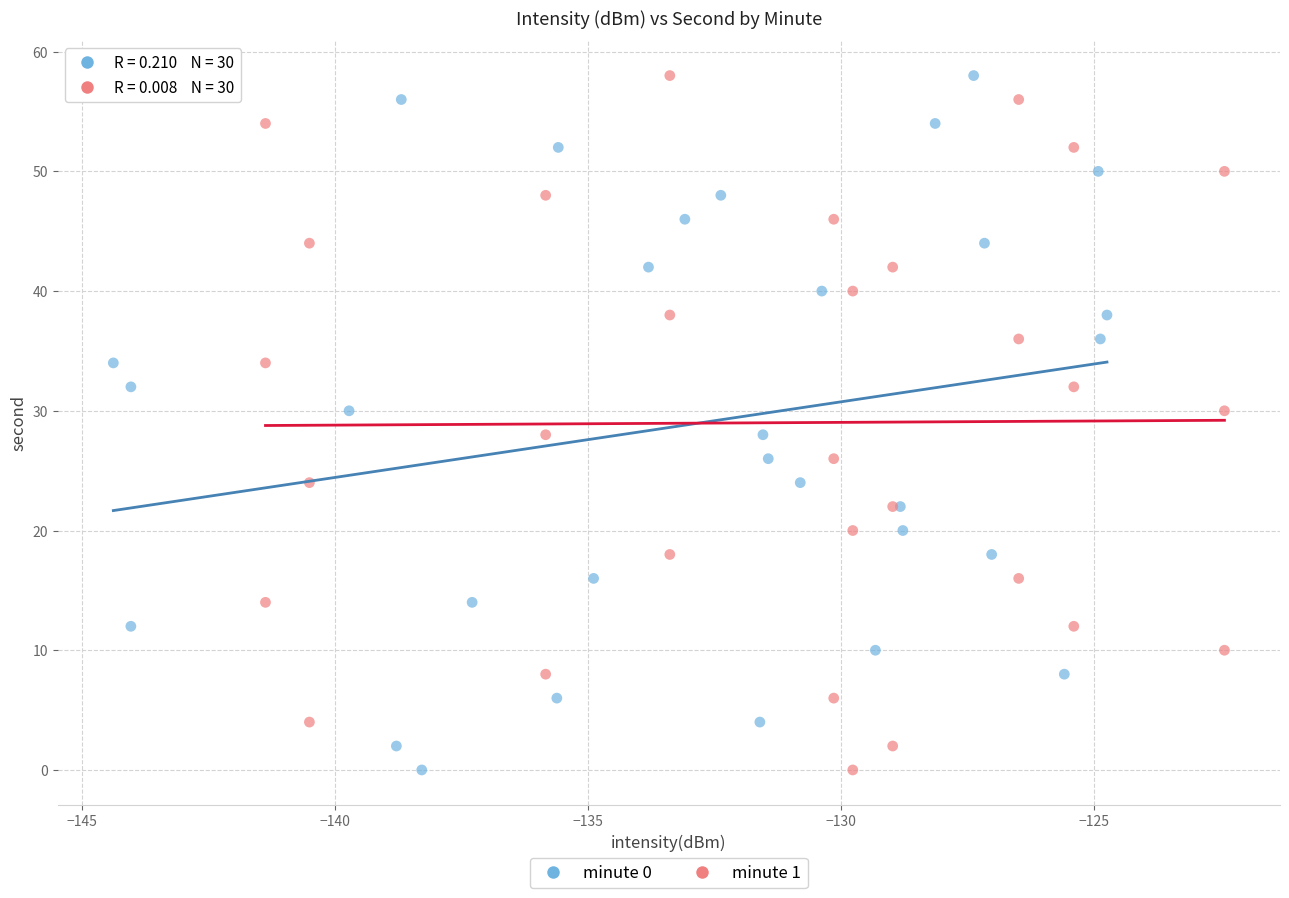

What are all the series names shown in the legend?

minute 0, minute 1